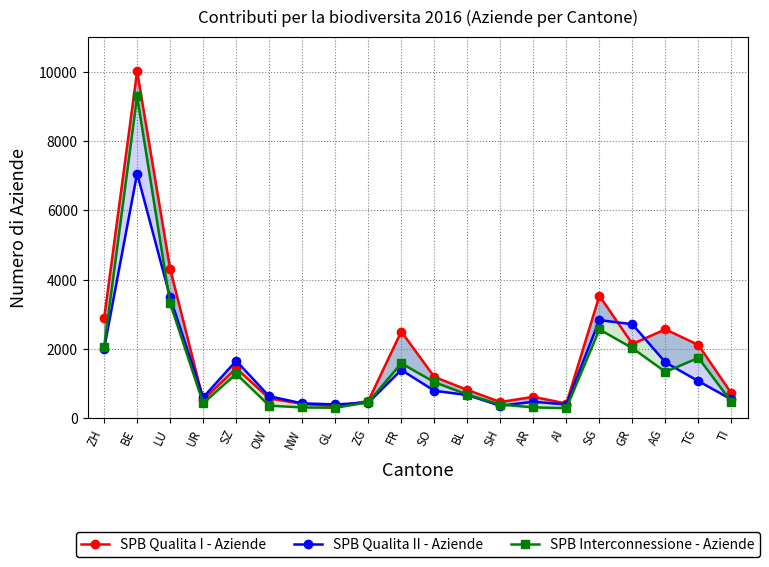

How many categories are shown in the chart?

20